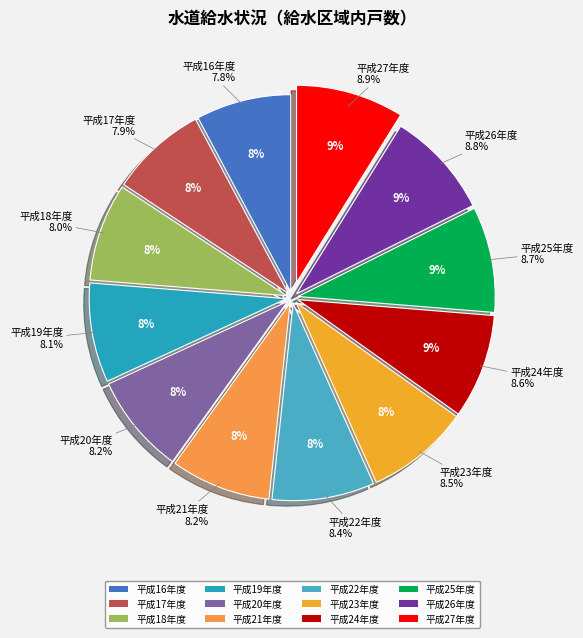

Is 平成20年度 the majority of the pie?

No